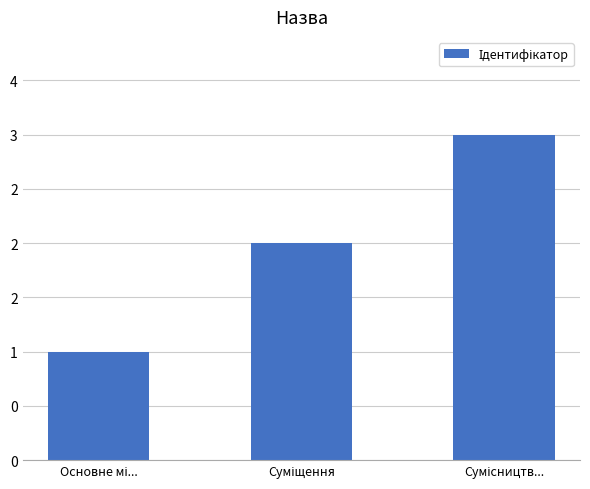

What is the smallest value displayed?

1